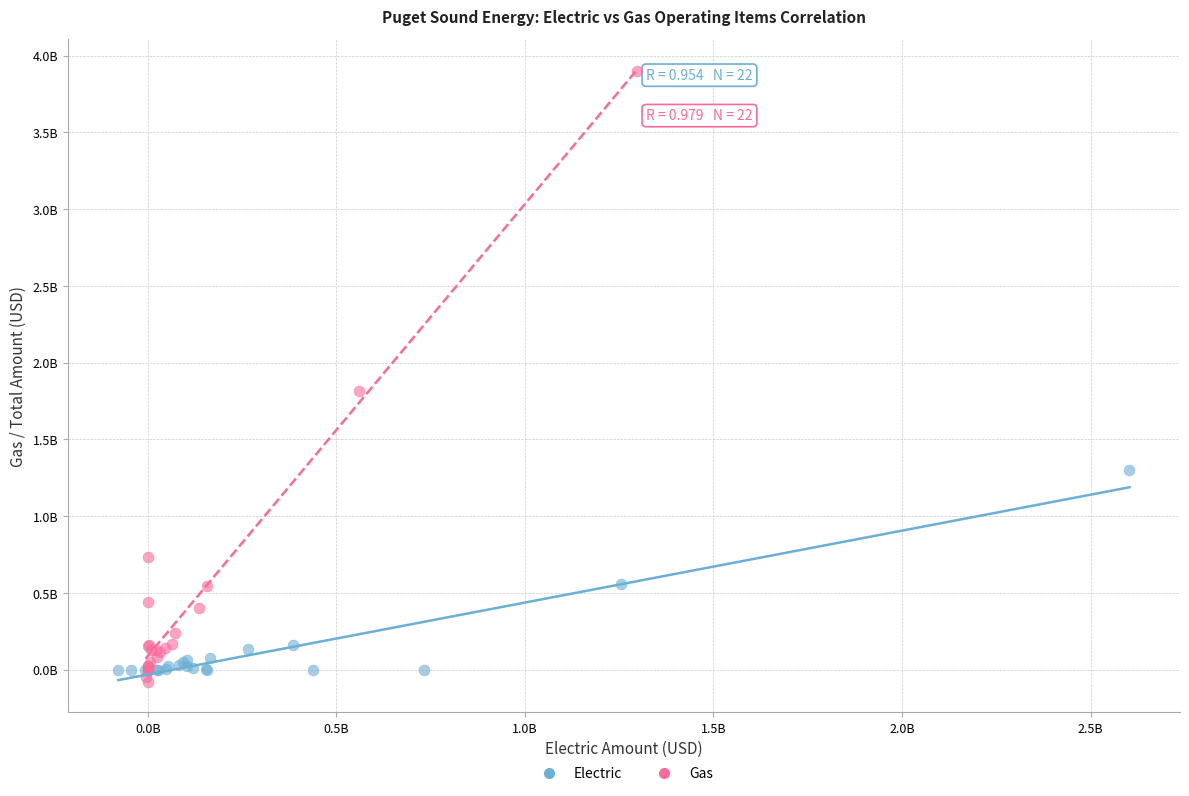

Which series reaches the maximum Y coordinate?

Gas